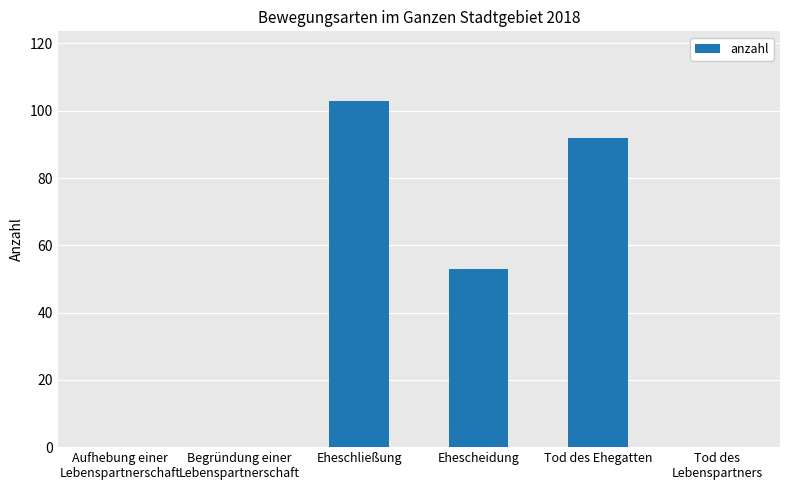

True or false: the data shows 173 at Eheschließung.

False